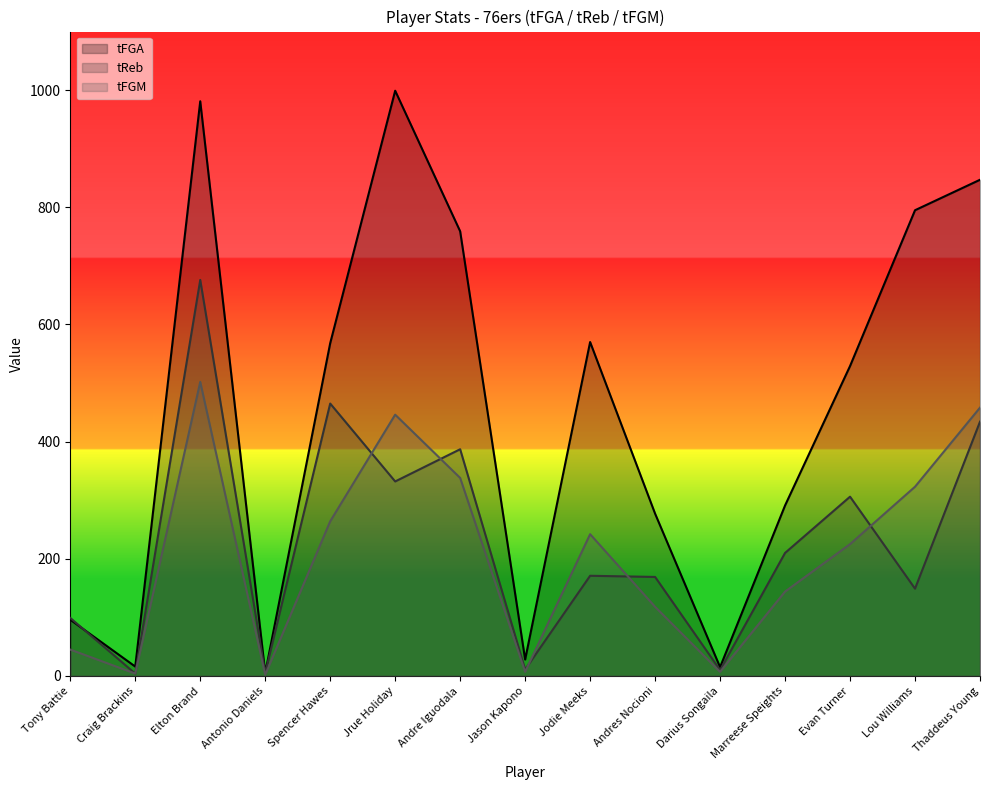

What is the label of the 15th point from the right?

Tony Battie